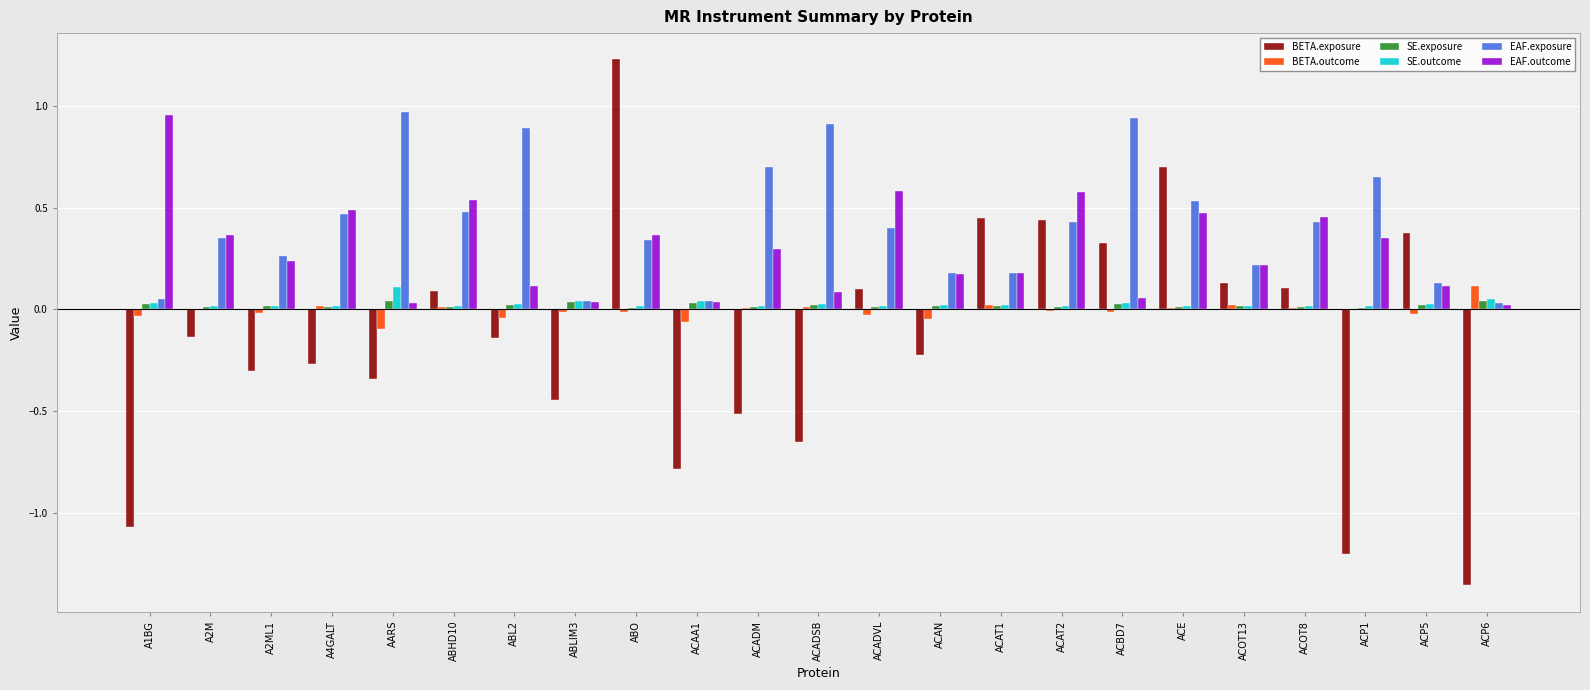

True or false: EAF.outcome has a value of 0.5 at ACOT8.

True